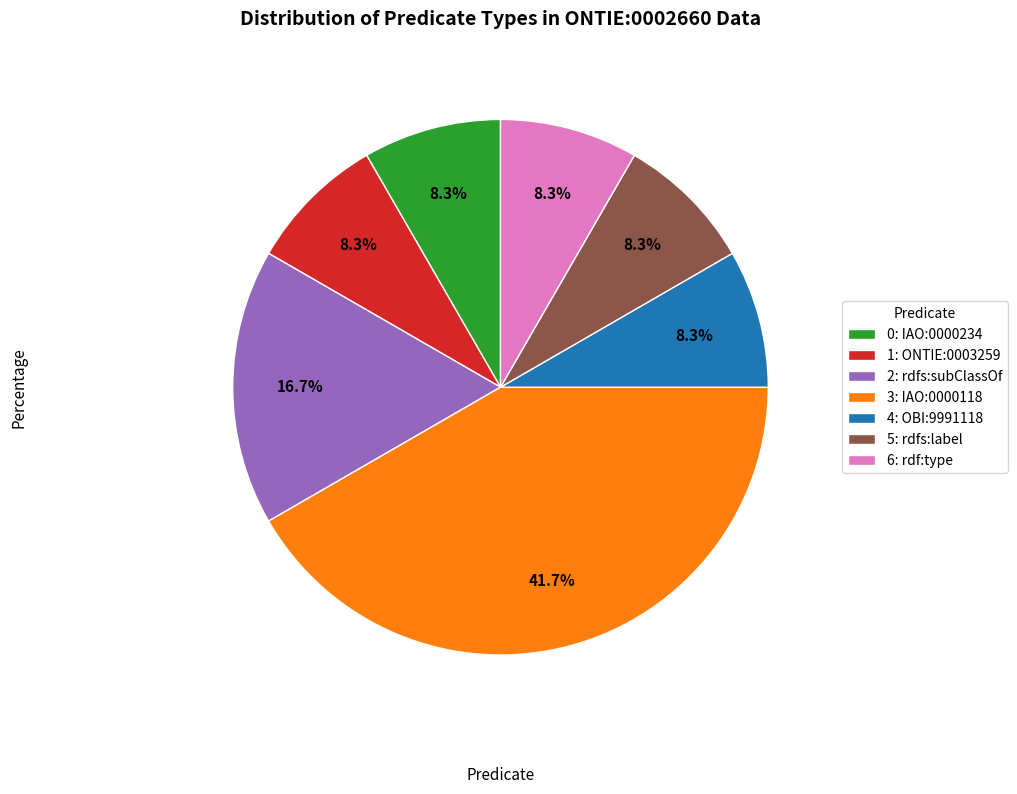

How many slices are in this pie chart?

7